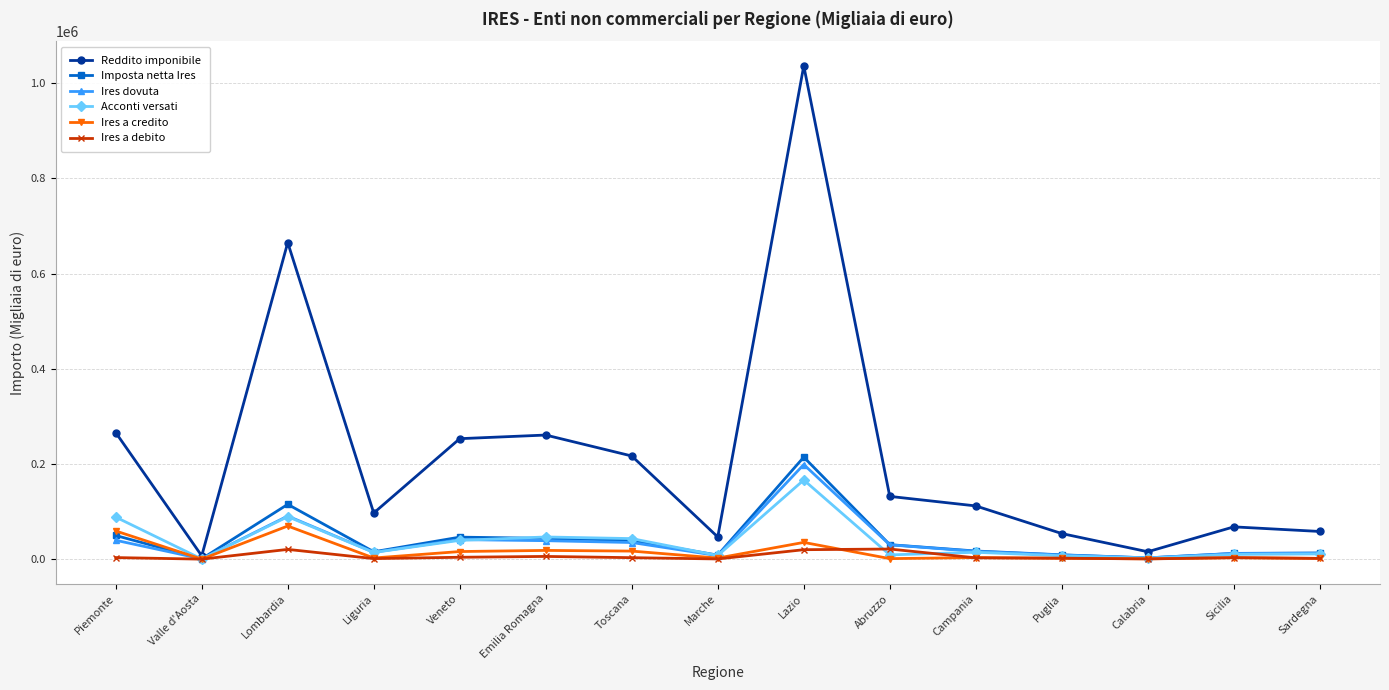

What is the label of the 10th point from the left?

Abruzzo